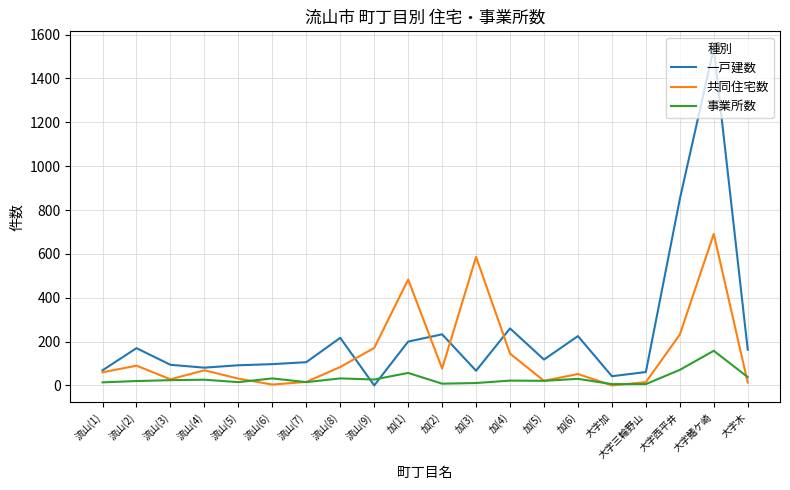

True or false: 一戸建数 has a value of 42 at 大字加.

True